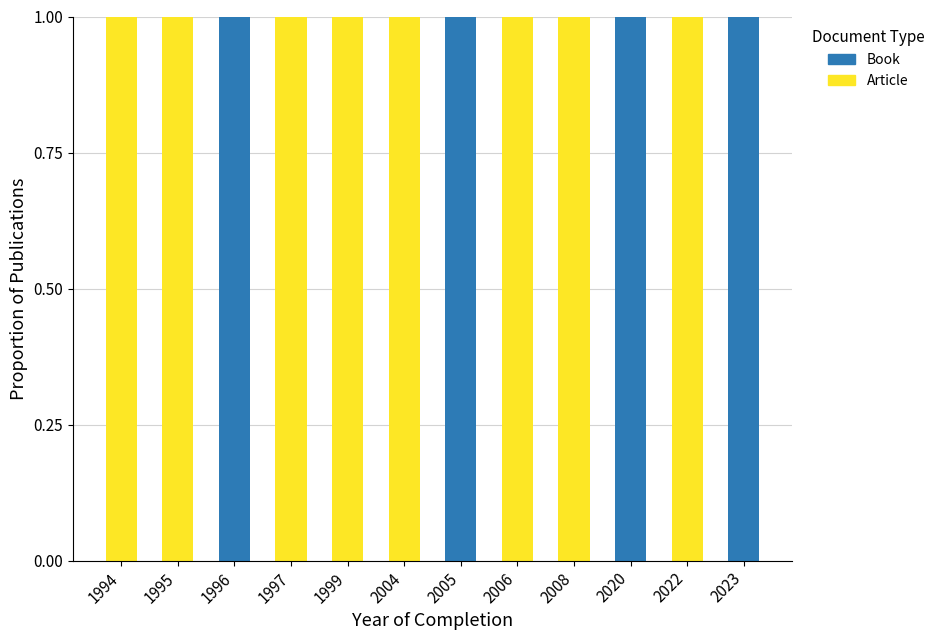

The value of Article at 1999 is 1. True or false?

True